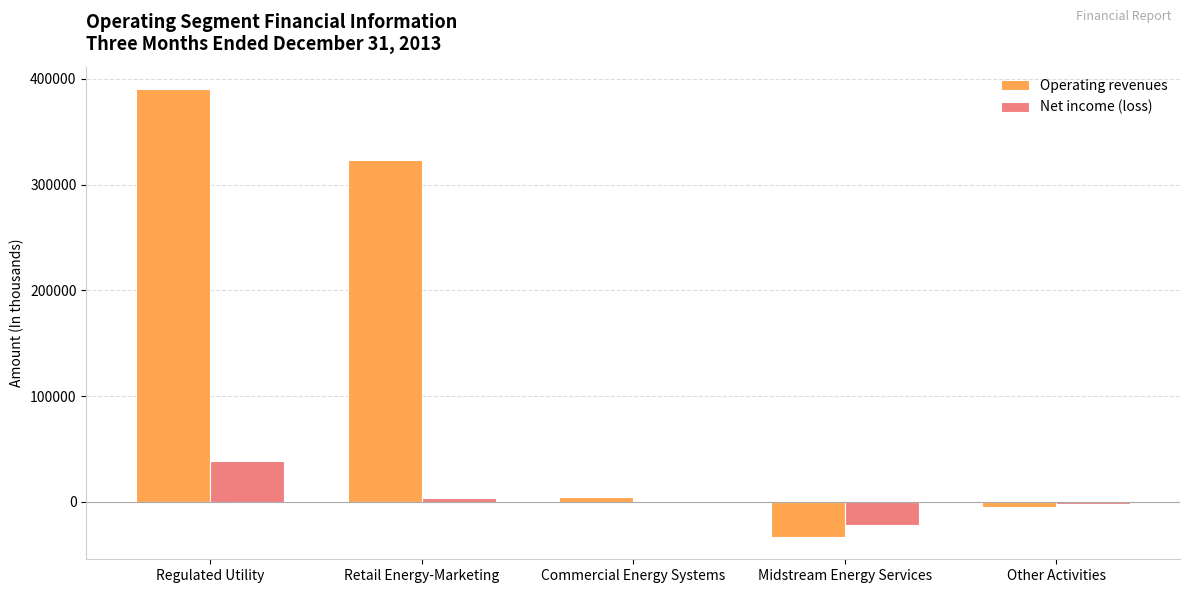

What are all the series names shown in the legend?

Operating revenues, Net income (loss)